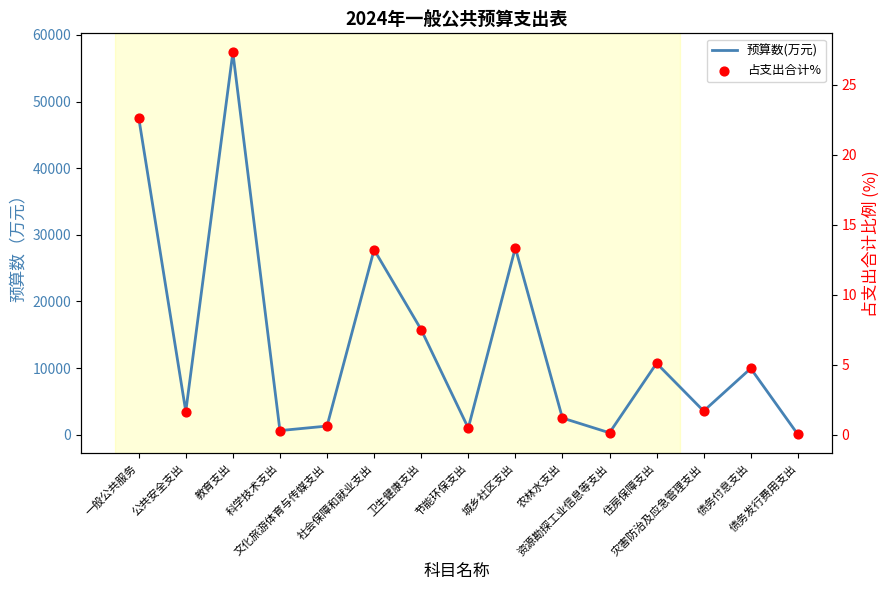

What is the total value across all series at 债务发行费用支出?

50.0